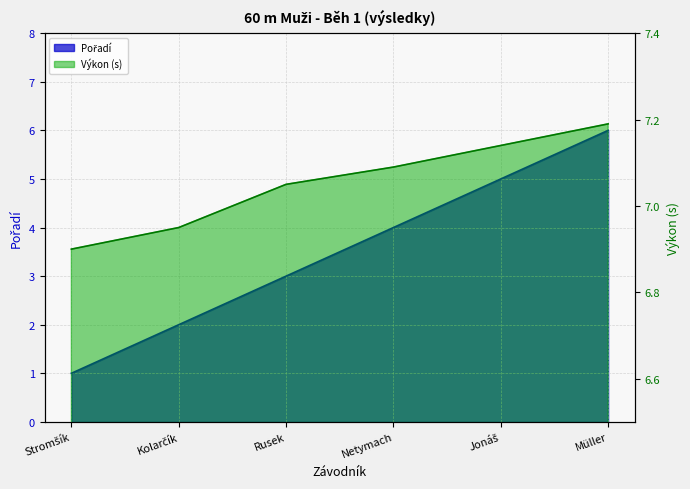

What is the sum of all Pořadí values?

21.0